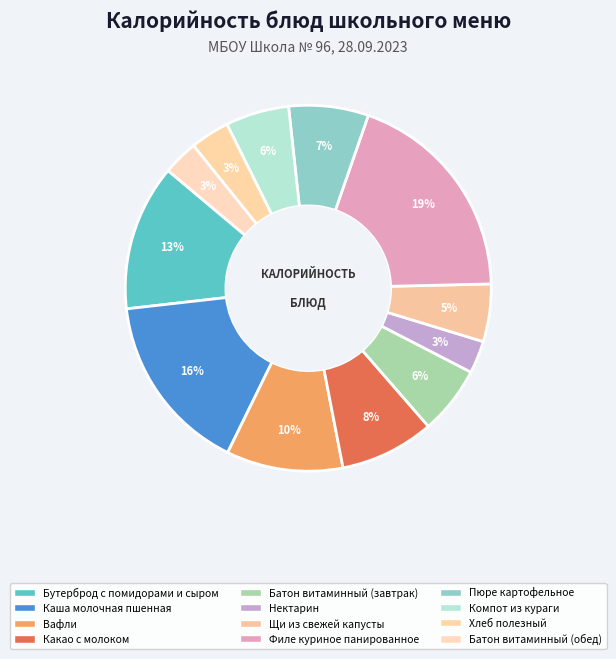

How many slices are in this pie chart?

12